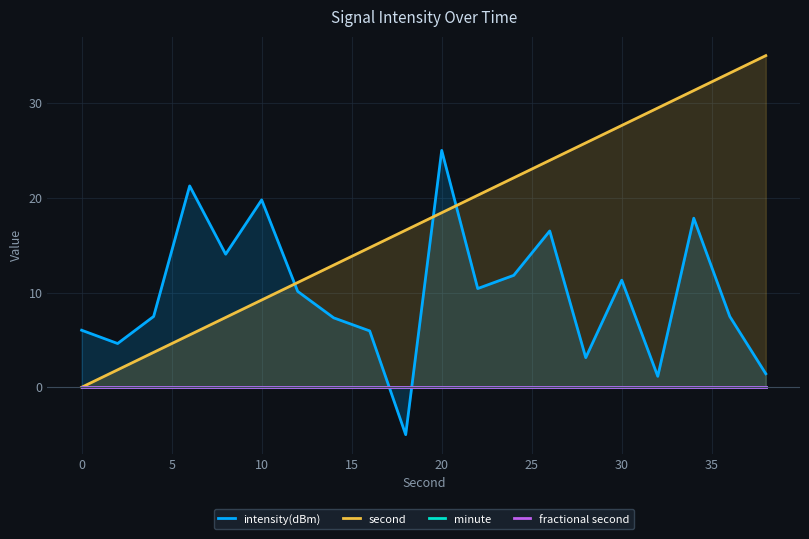

The value of second at 0 is -12.6. True or false?

False